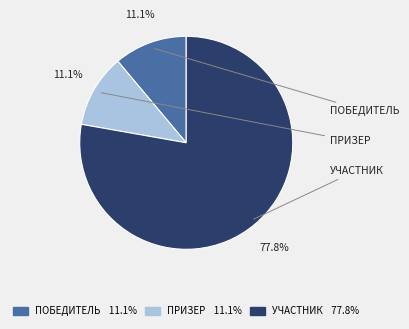

Does any single category account for the majority?

Yes